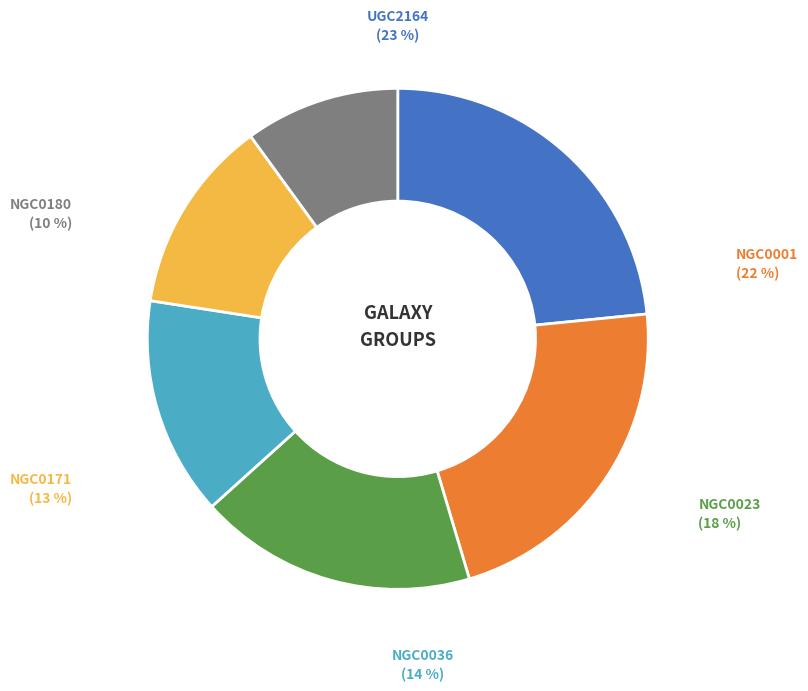

Is it true that UGC2164-10 is 4% of the pie?

False